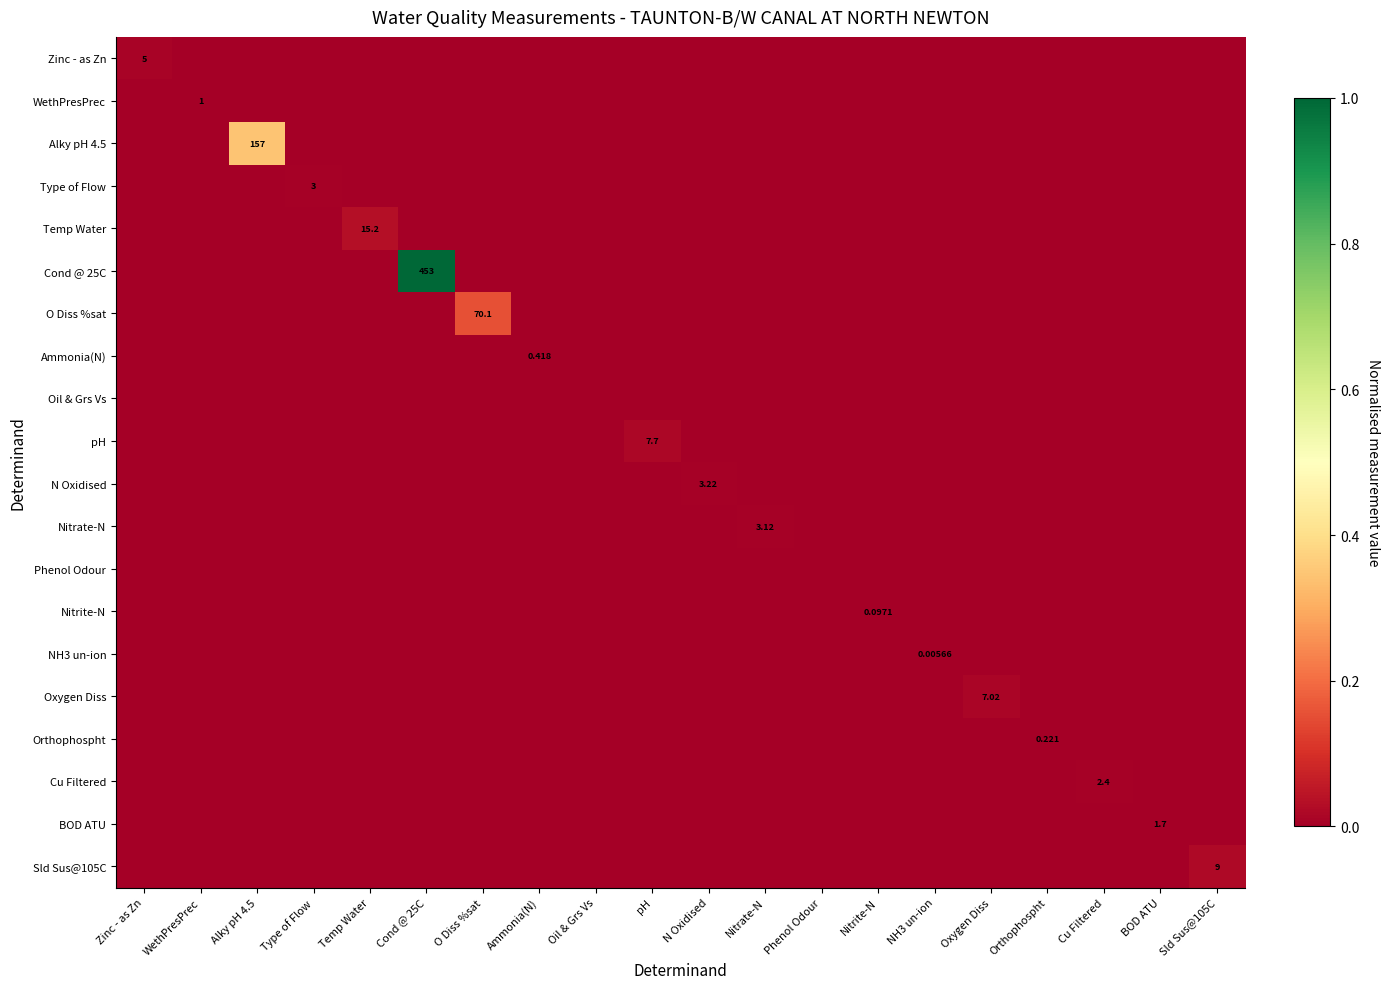

How many positive values does the pH series have?

1